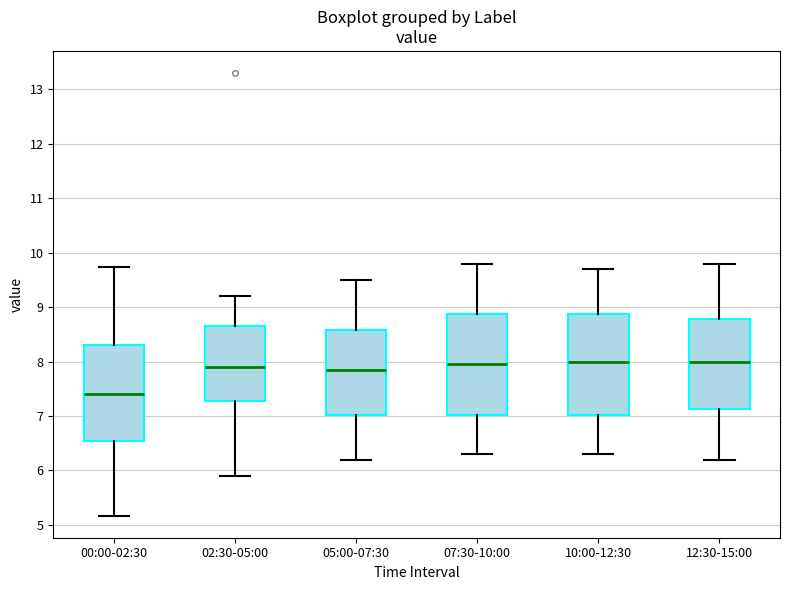

Where does the upper whisker of the box for 12:30-15:00 end on the y-axis? The values are not printed on the chart, so give them approximately, as read against the axis.

9.8